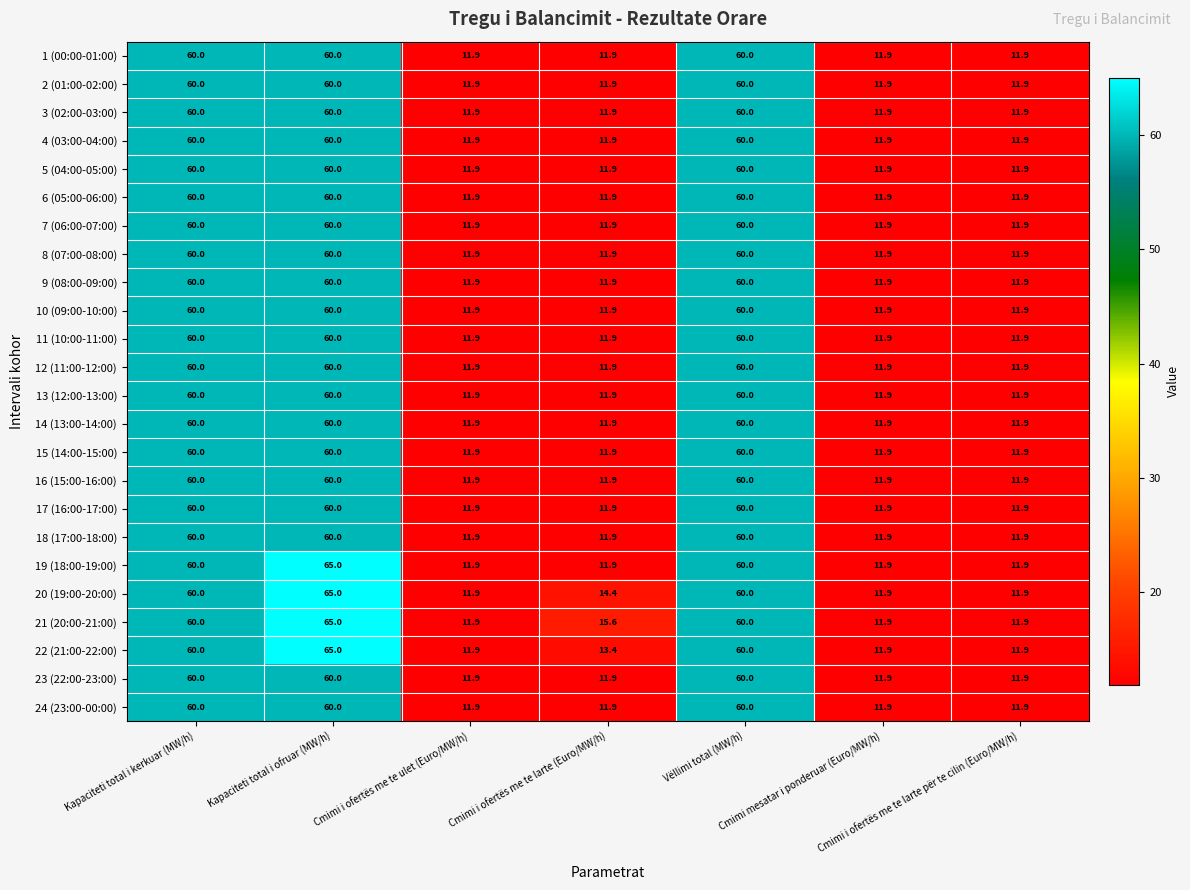

What is the minimum value shown in the chart?

11.9